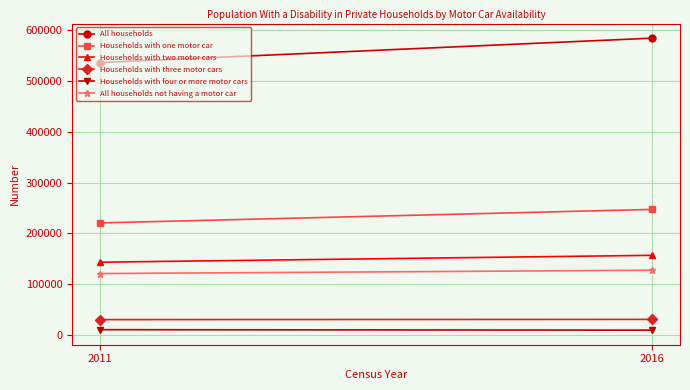

What is the sum of the Households with three motor cars values at 2016 and 2011?

61777